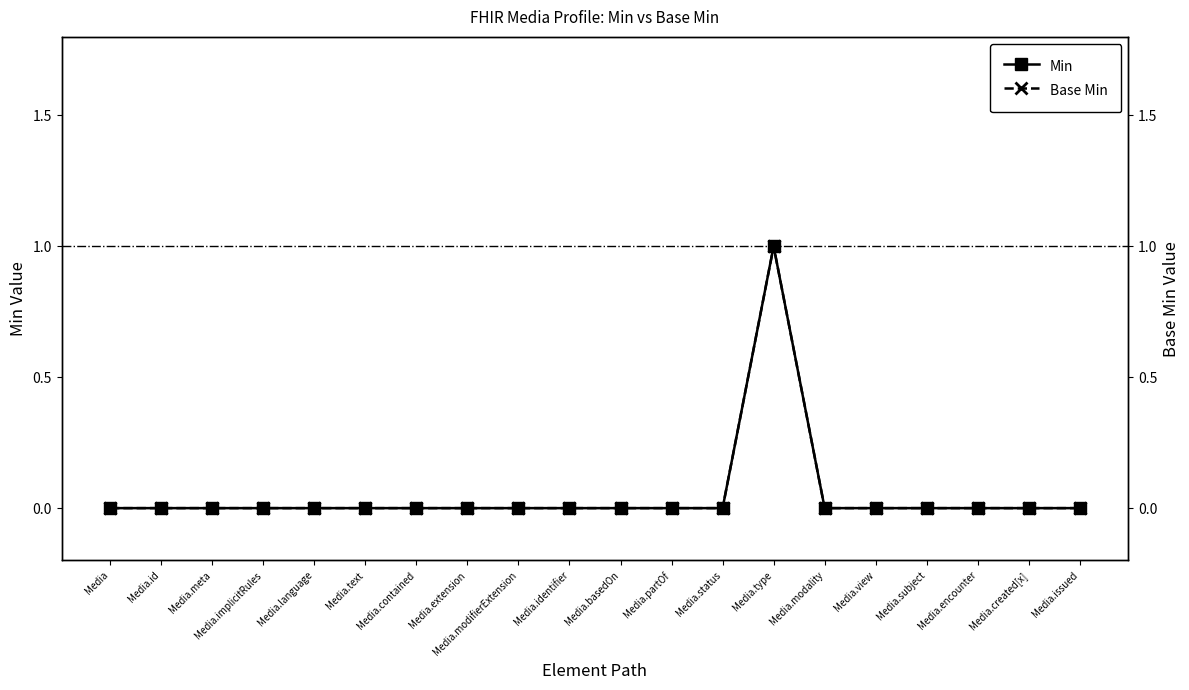

Count the Min values in the range 0 to 1.

20